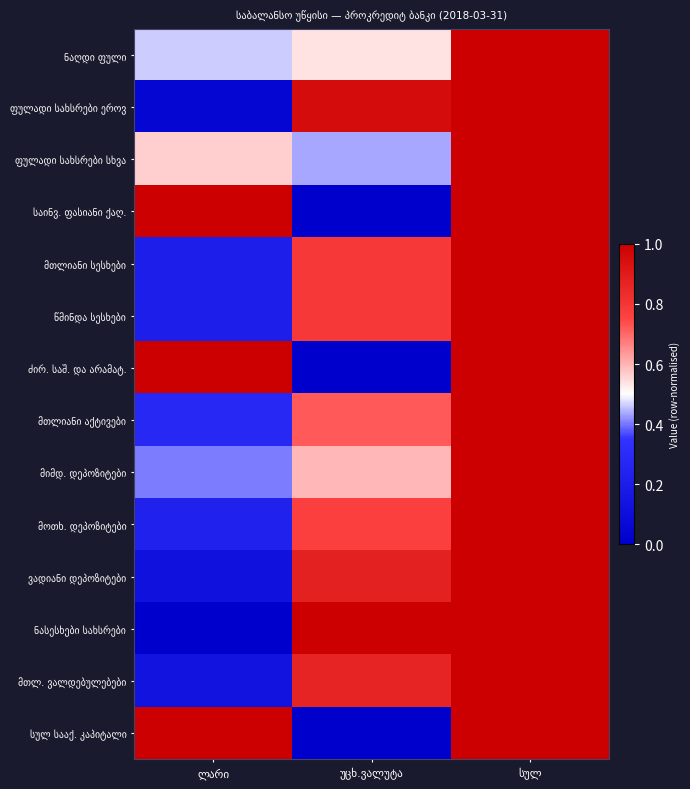

Between უცხ.ვალუტა and ლარი, which is larger?

უცხ.ვალუტა